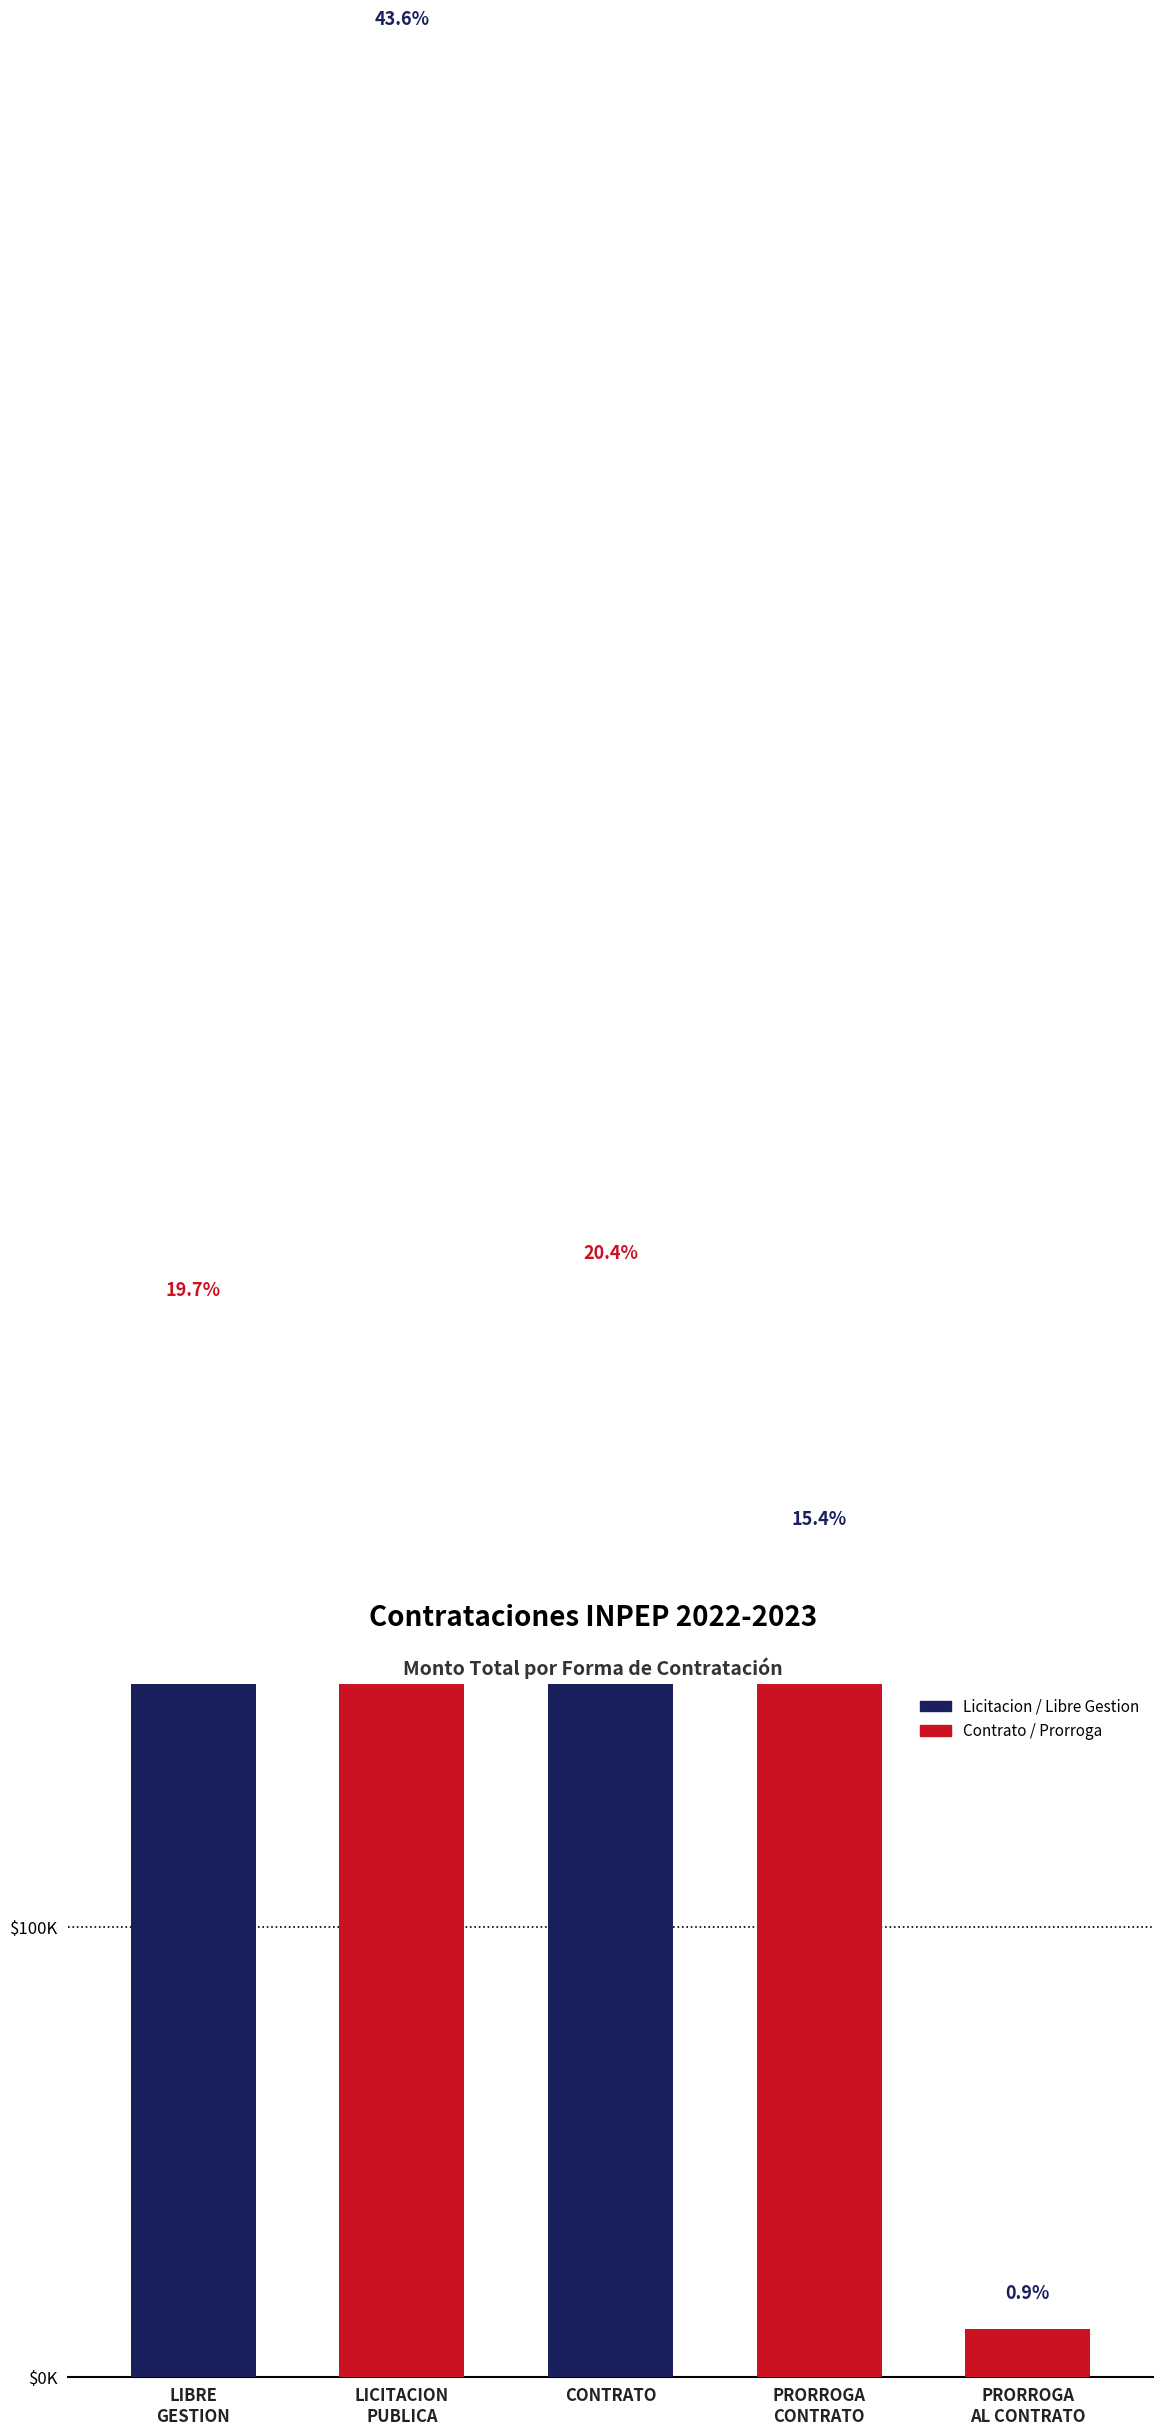

At which category does the chart reach its peak across all series?

LICITACION
PUBLICA